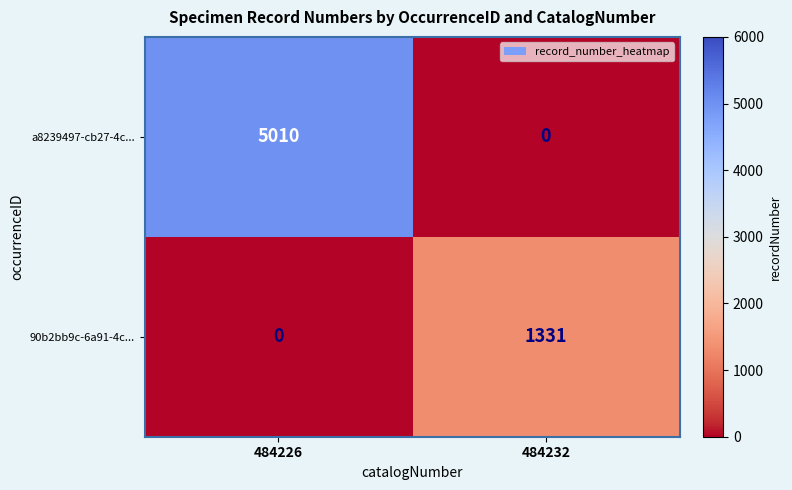

At which label does 90b2bb9c-6a91-4c... reach its peak?

484232